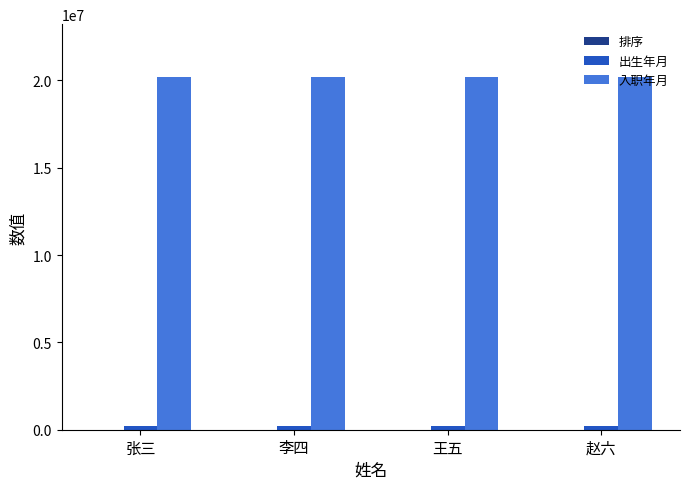

Which series has the largest total across all categories?

入职年月